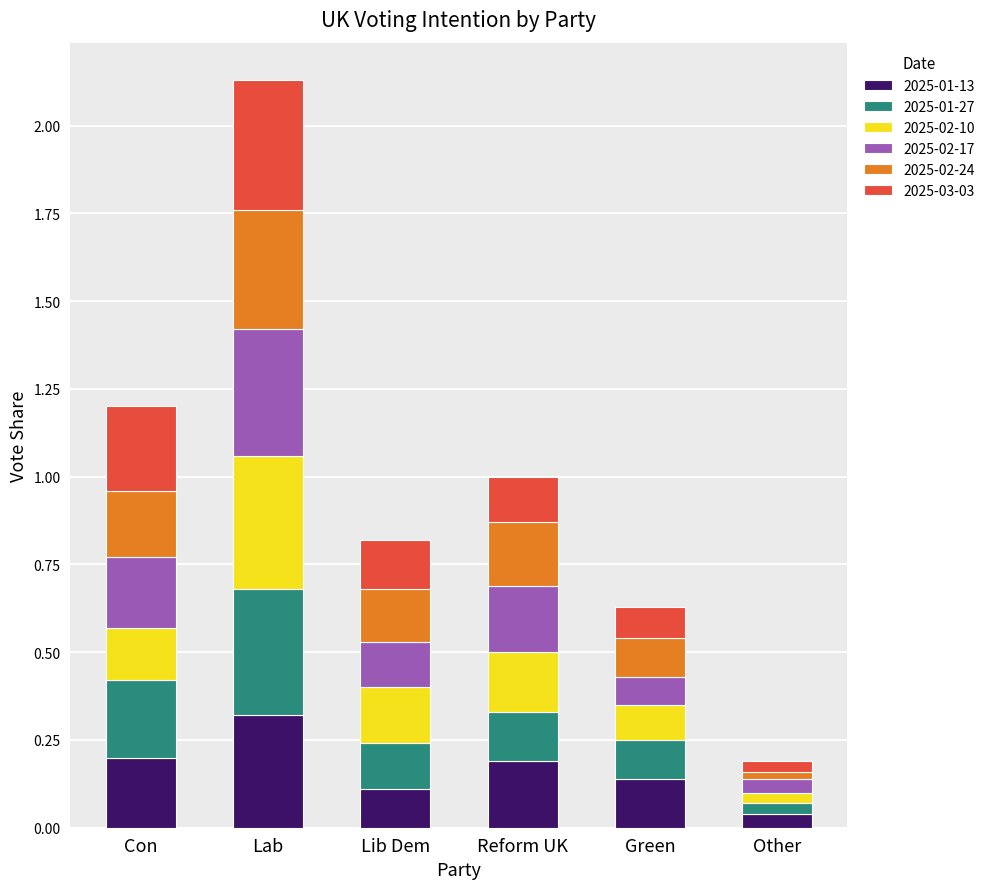

At which label does 2025-01-13 reach its minimum?

Other